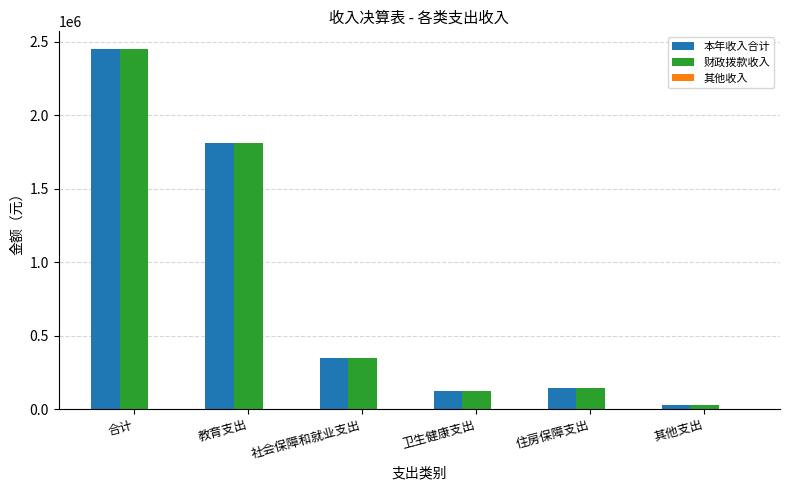

What is the greatest value displayed?

2447411.4